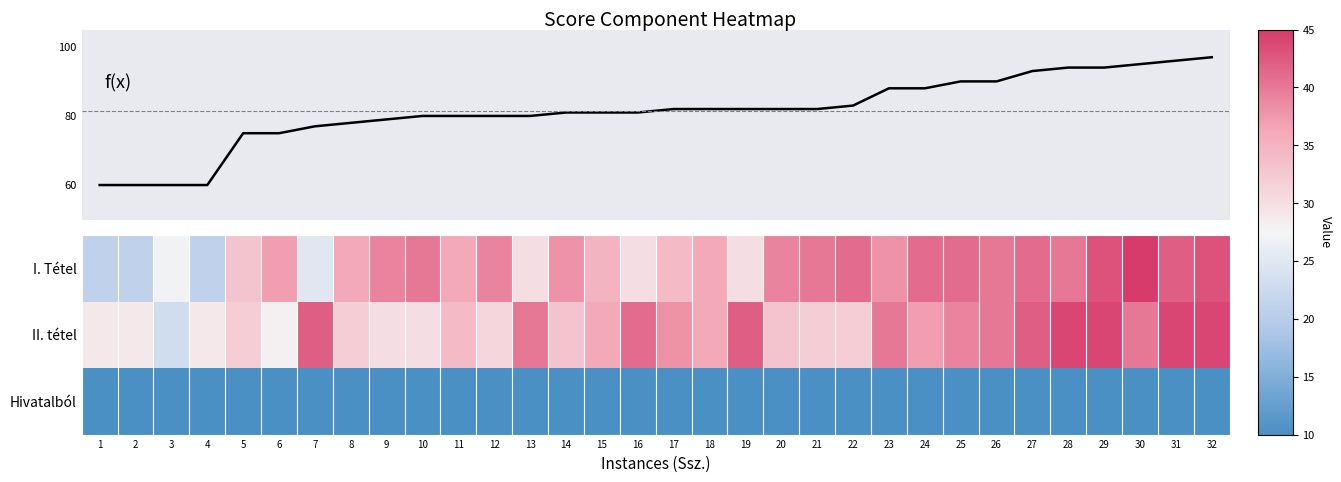

Which series has the largest total across all categories?

Eredmény